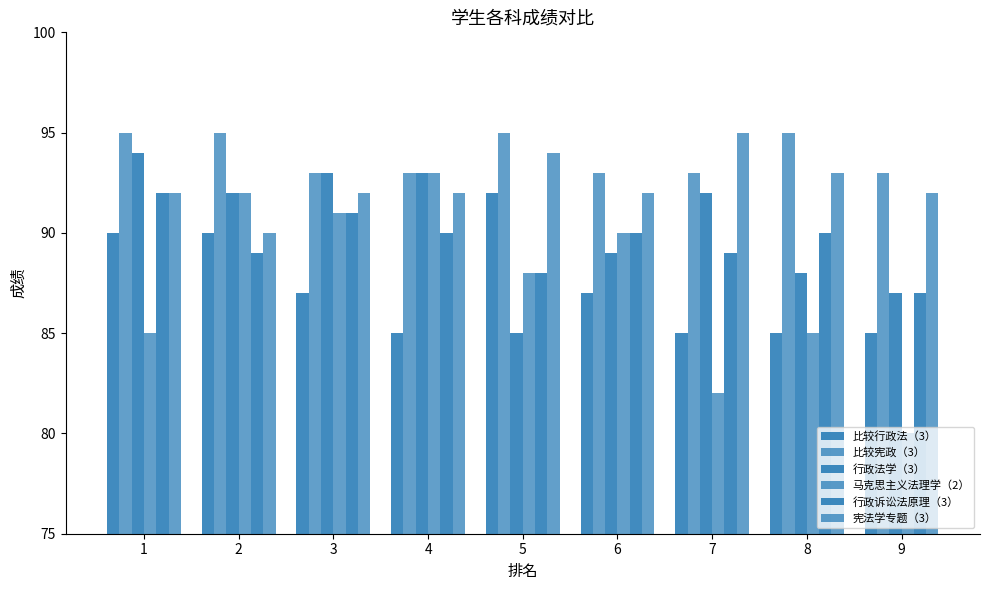

How many bars are there in each group?

6